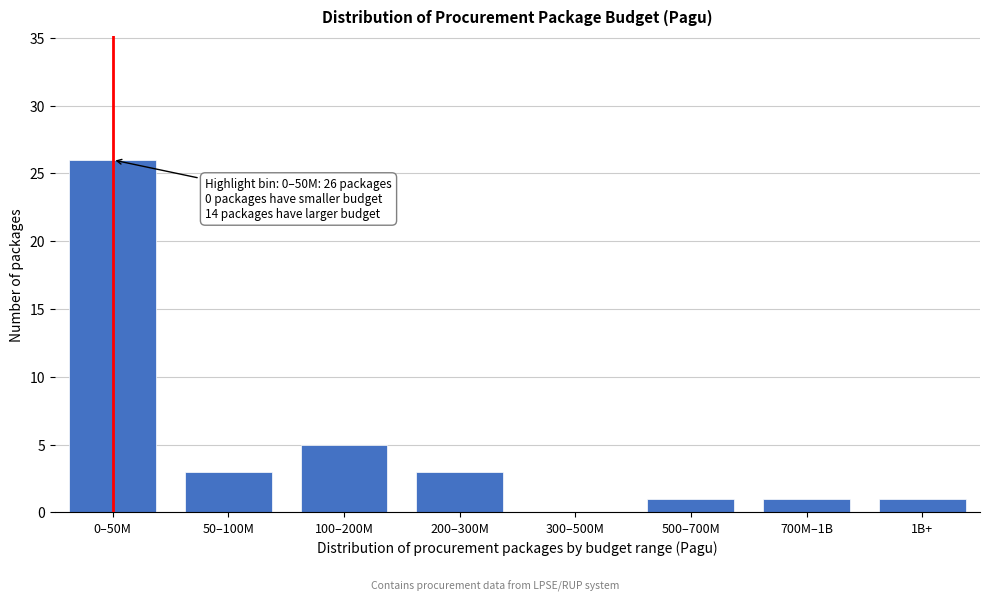

Reading right to left, extract all data points from this chart.

1B+=1	700M–1B=1	500–700M=1	300–500M=0	200–300M=3	100–200M=5	50–100M=3	0–50M=26